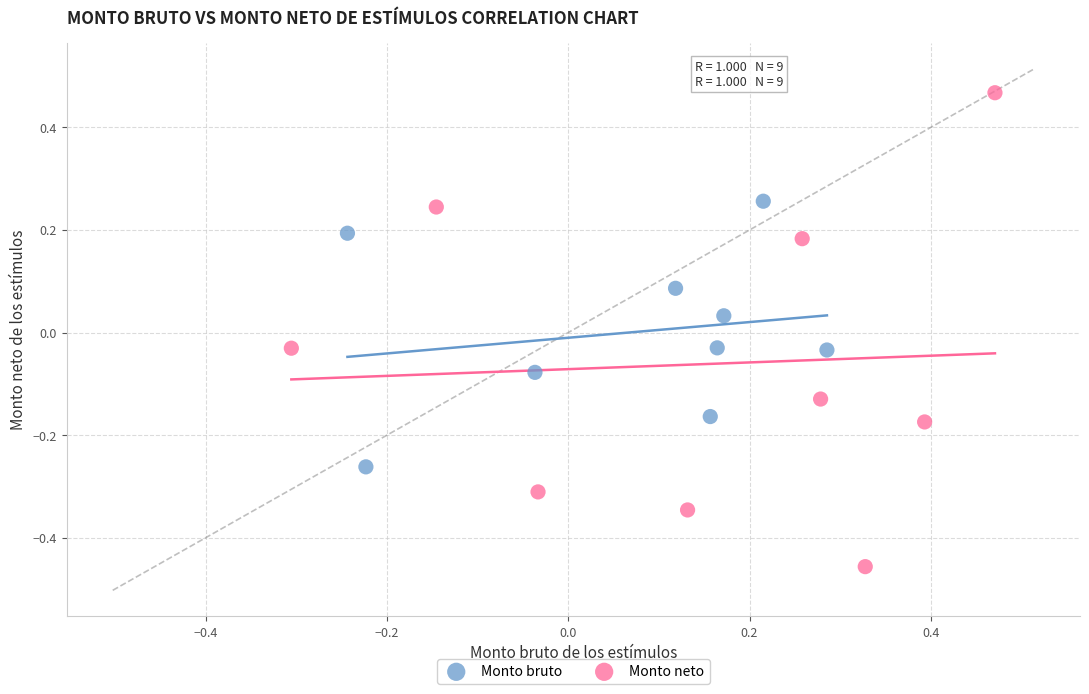

Which series contains the highest Y value?

Monto neto